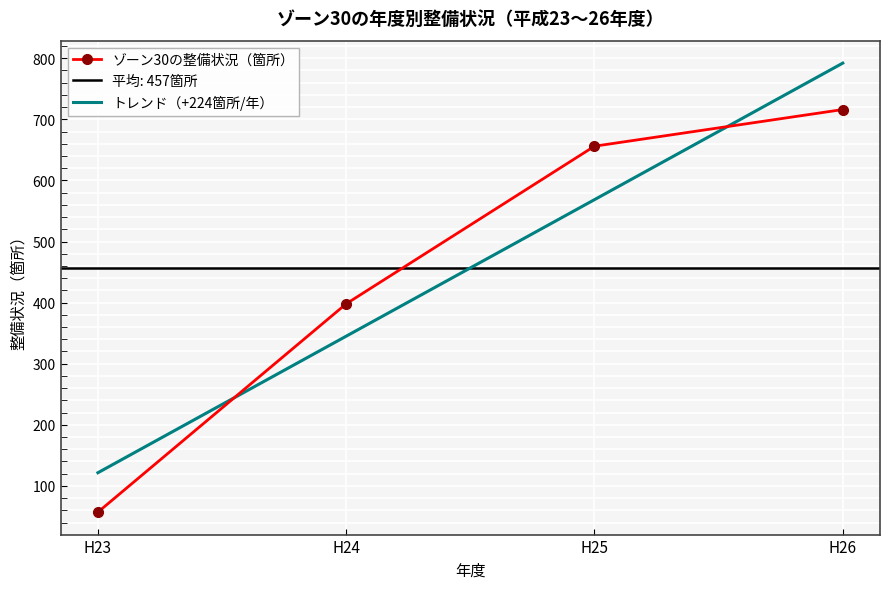

True or false: there are more than 0 points higher than both neighbors.

False